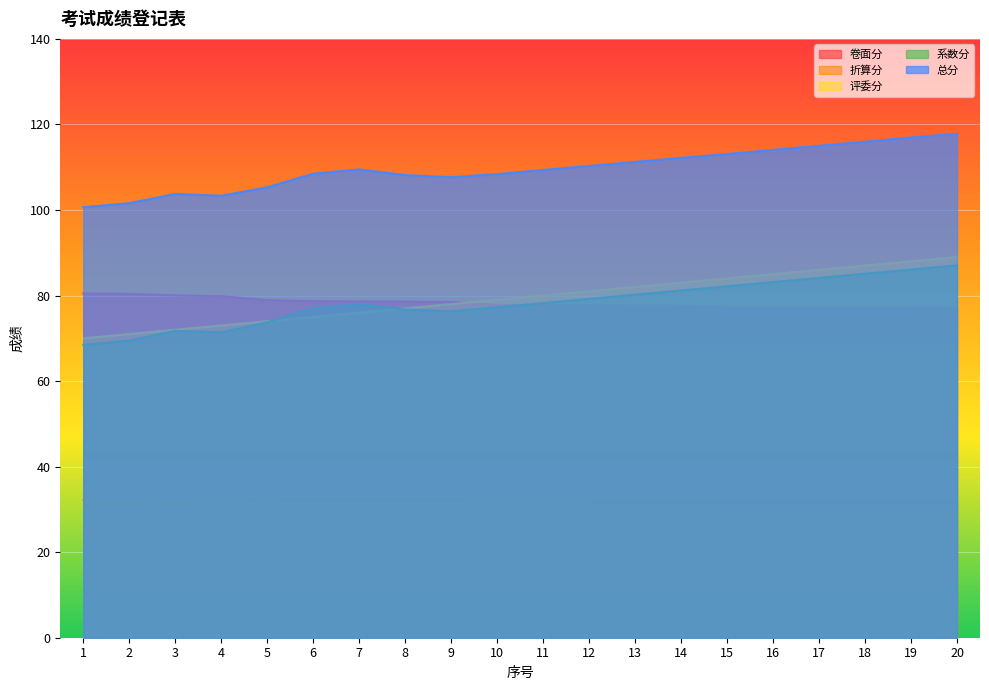

What is the spread (max minus min) of values at 4?

71.4